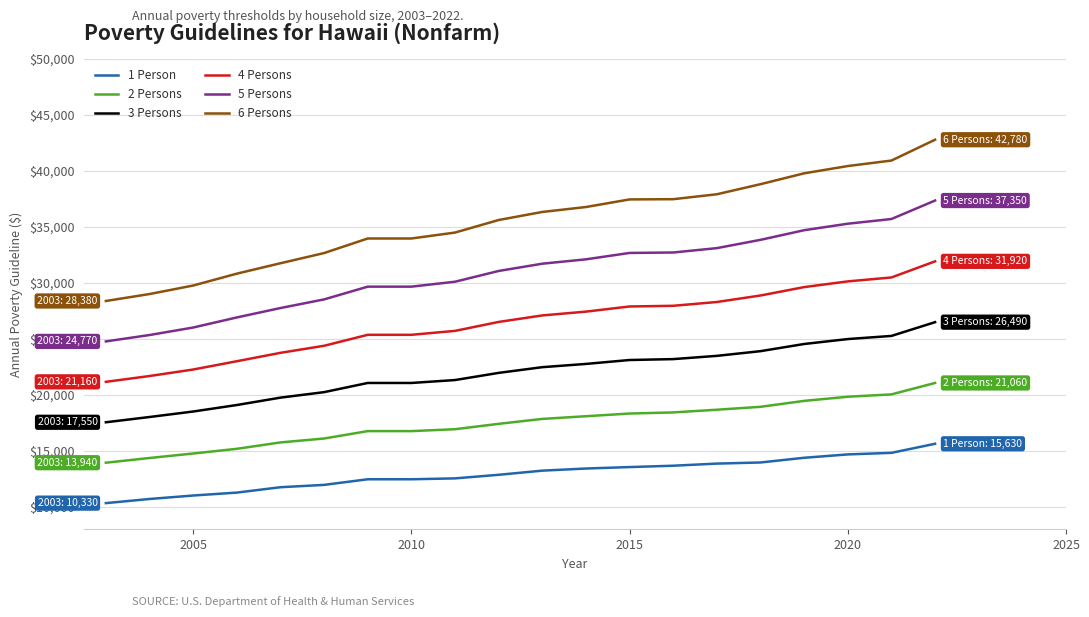

True or false: 3 Persons and 1 Person intersect in this chart.

False